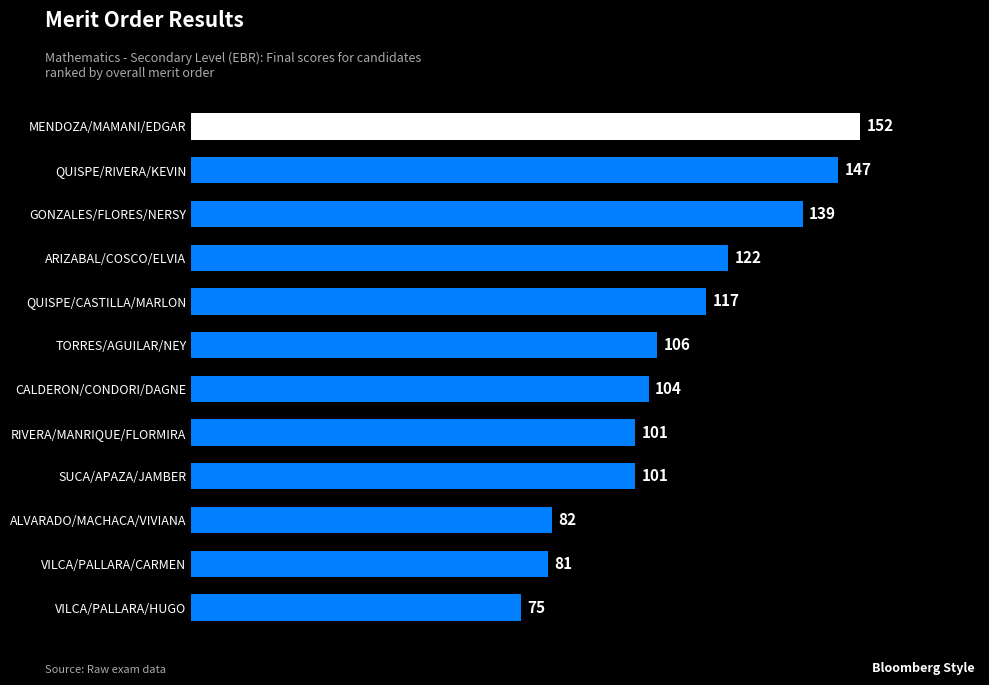

The value at MENDOZA/MAMANI/EDGAR is 43. True or false?

False